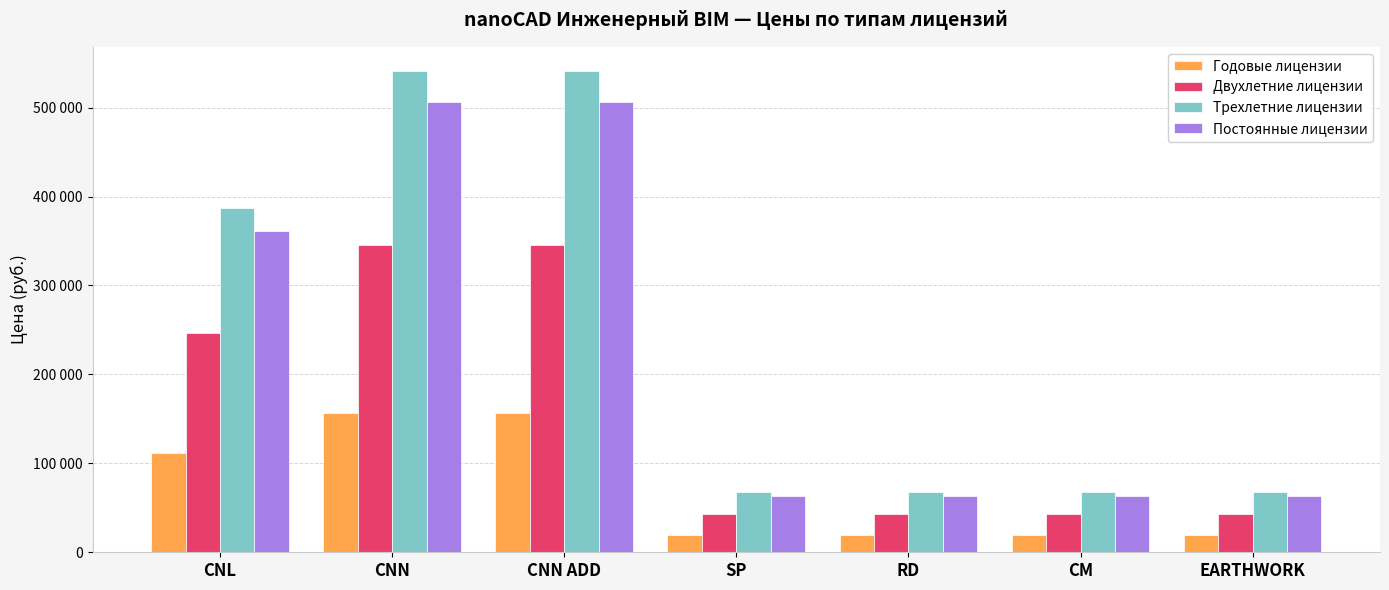

Are the bars horizontal?

No